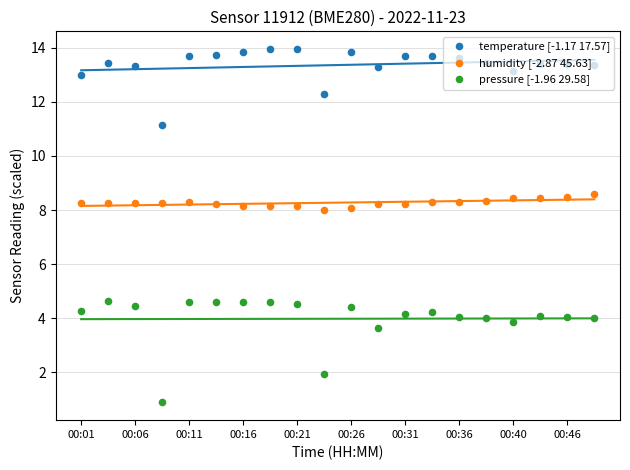

What are all the series names shown in the legend?

temperature [-1.17 17.57], humidity [-2.87 45.63], pressure [-1.96 29.58]